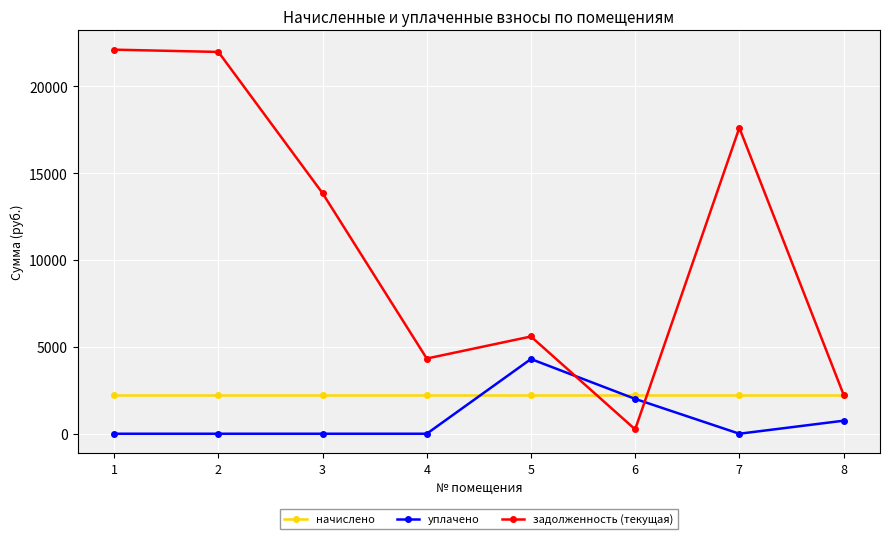

Rank the series by their maximum value, from highest to lowest.

задолженность (текущая), уплачено, начислено